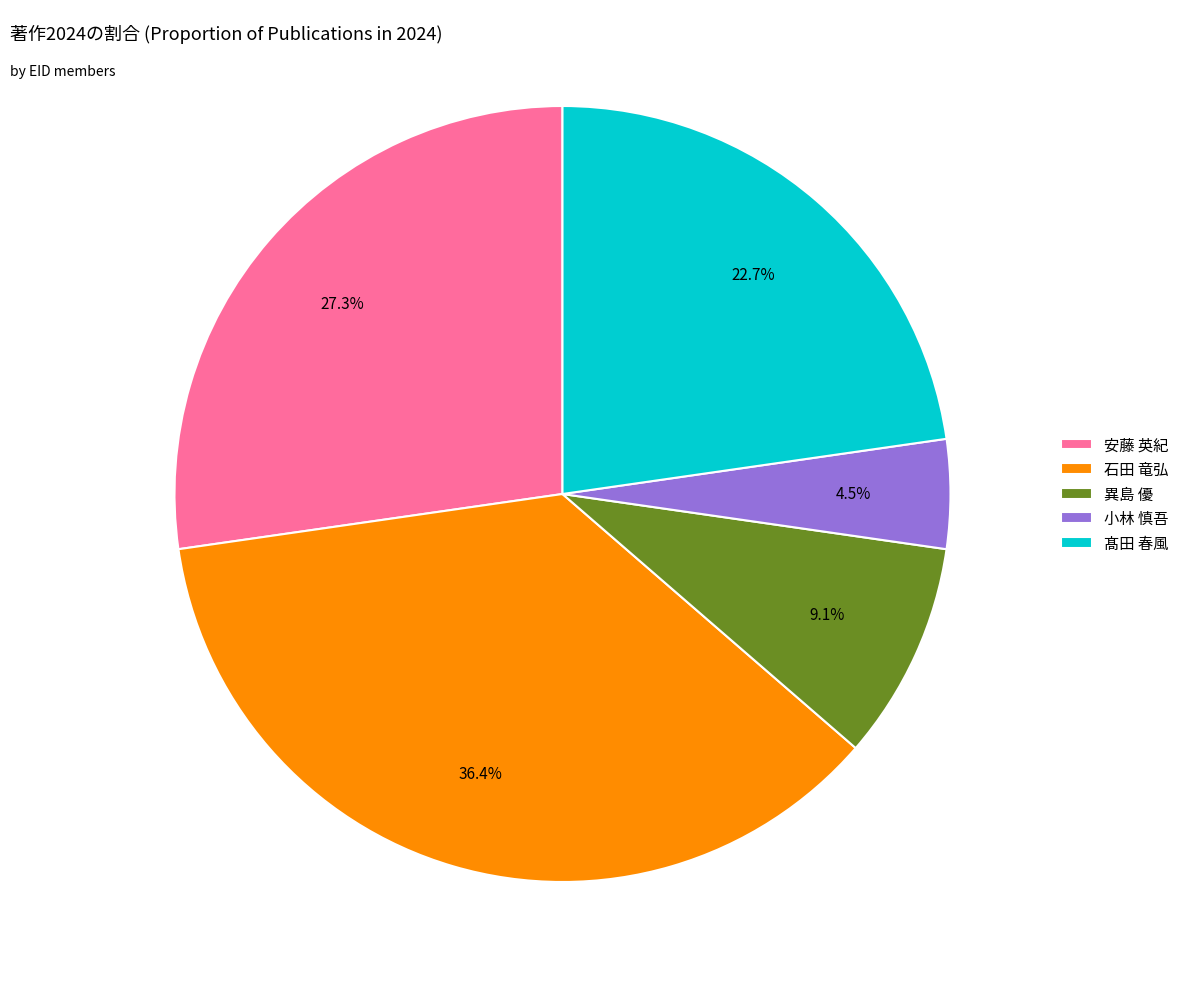

To the nearest percent, what percentage of the pie is 石田 竜弘?

36%